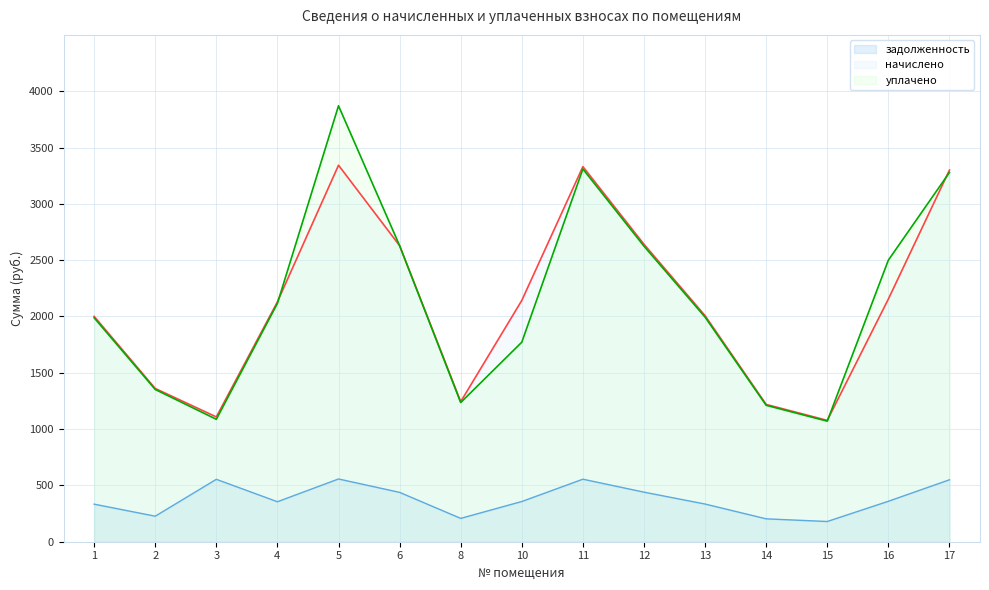

True or false: уплачено has more than 1 points higher than both neighbors.

True